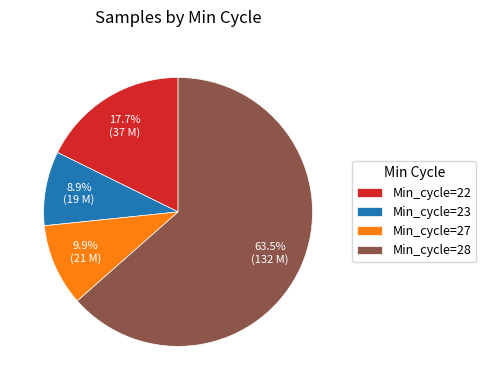

Approximately how many times larger is the value at Min_cycle=27 compared to Min_cycle=23?

1.1